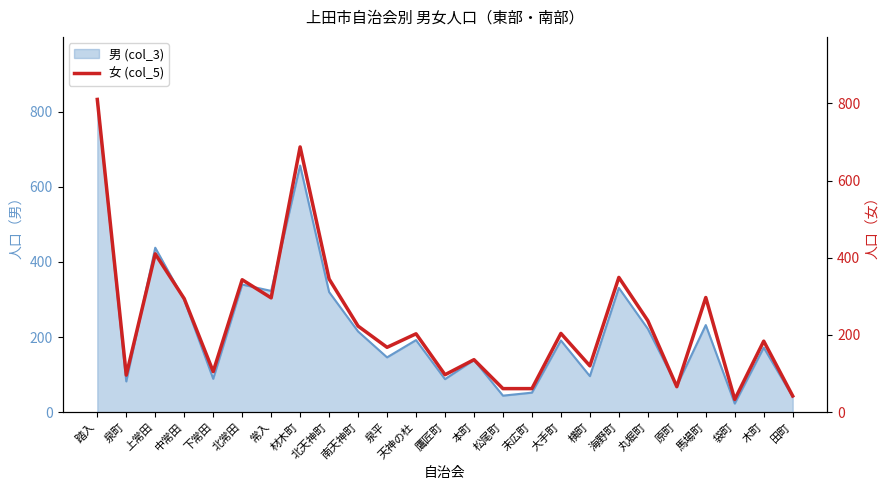

Reading left to right, list all the values displayed in this chart.

踏入=810	泉町=96	上常田=410	中常田=294	下常田=105	北常田=343	常入=296	材木町=687	北天神町=345	南天神町=223	泉平=168	天神の杜=203	鷹匠町=97	本町=136	松尾町=61	末広町=61	大手町=204	横町=120	海野町=349	丸堀町=237	原町=66	馬場町=297	袋町=33	木町=184	田町=42